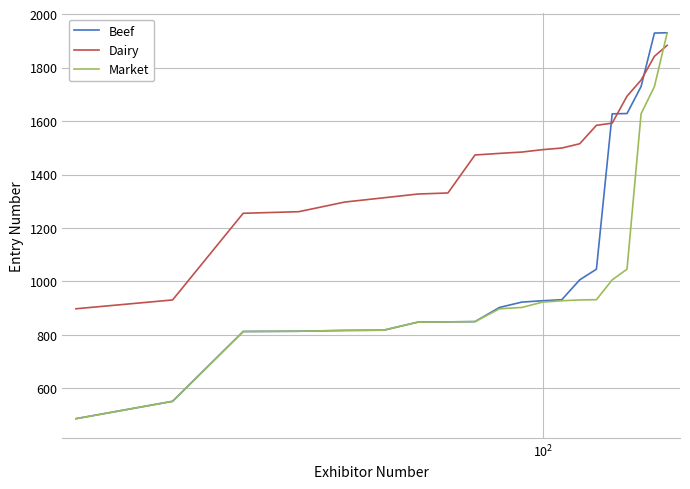

True or false: Dairy and Beef cross at least once.

True